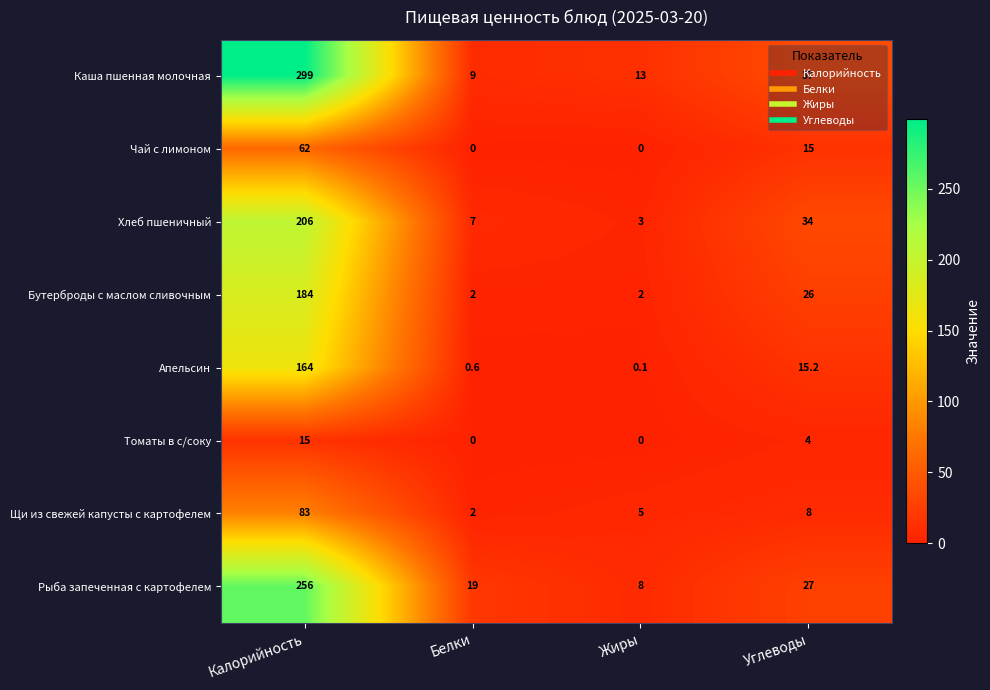

Which series changed the most between Жиры and Углеводы?

Хлеб пшеничный